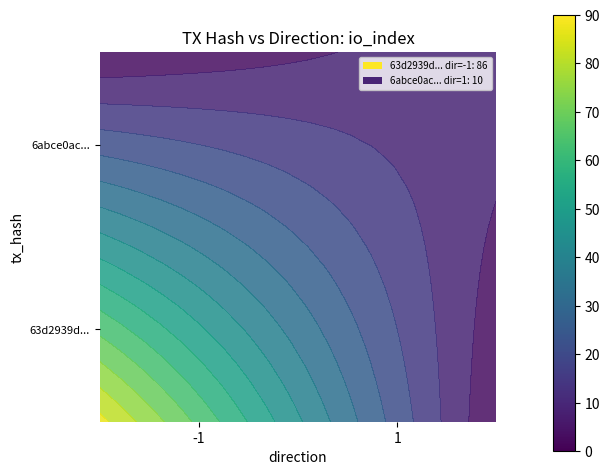

How many 63d2939d... values are between 0 and 86?

2